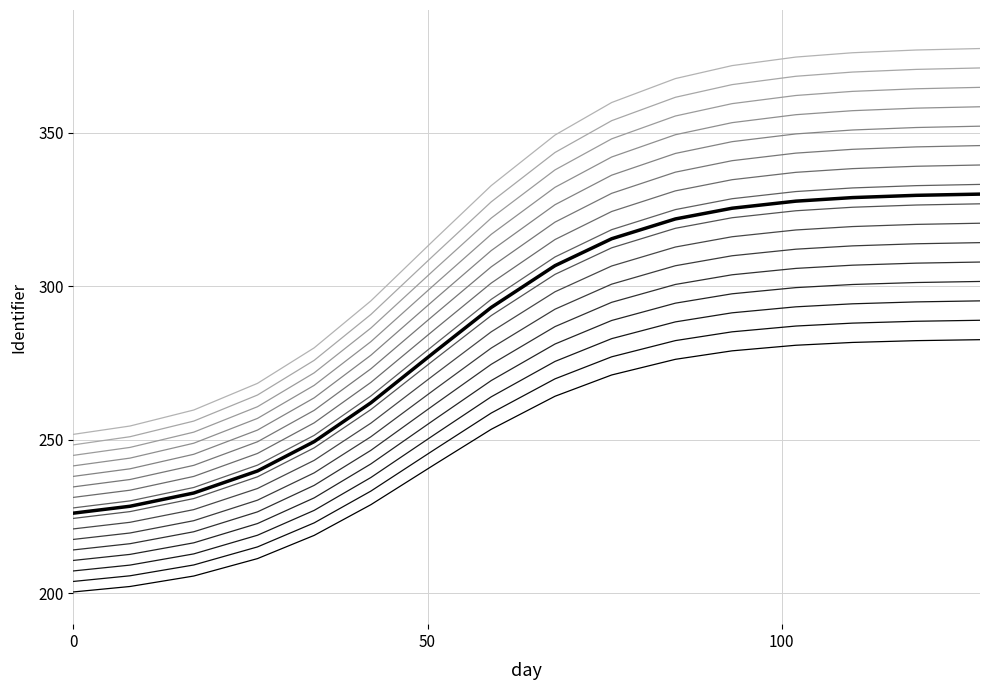

Is it true that the value at 7 is 132.0?

False